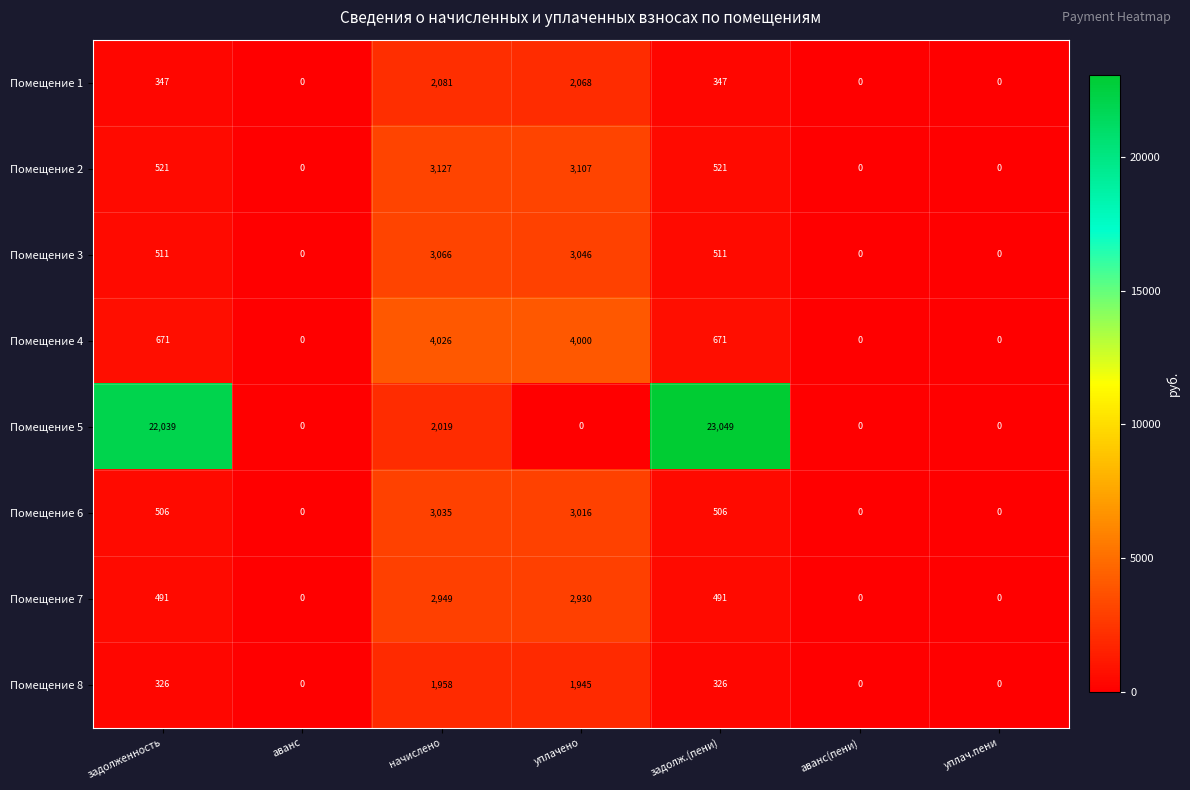

Where is Помещение 5 nearest to the value 11524?

начислено